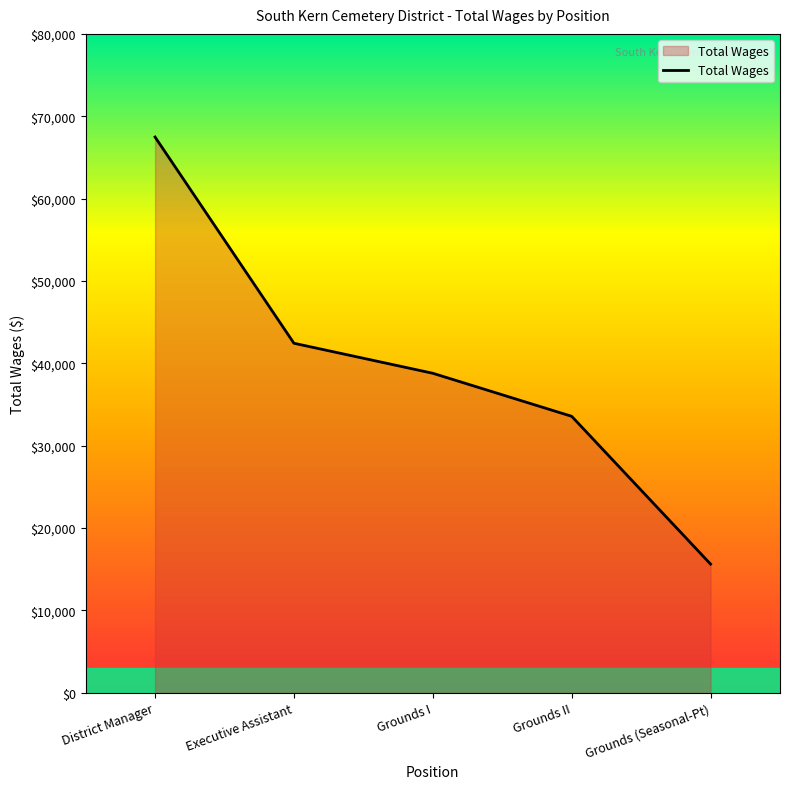

Does the chart have visible grid lines?

No